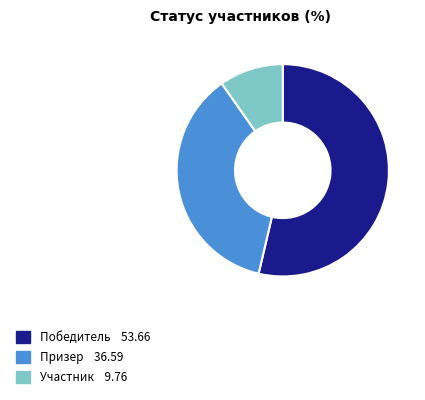

Is it true that Победитель is 43% of the pie?

False